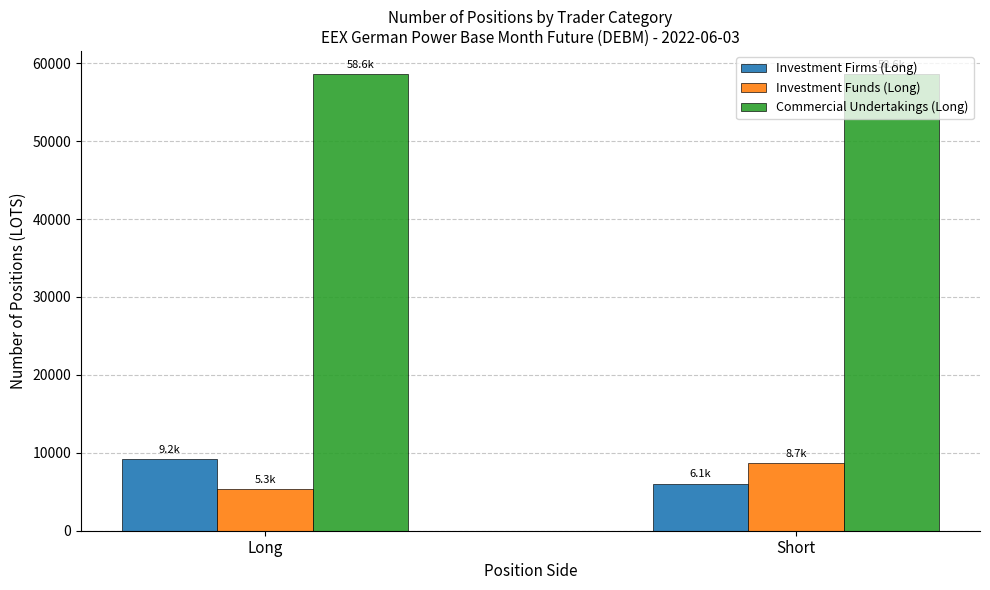

List the series in order of their peak value, highest first.

Commercial Undertakings (Long), Investment Firms (Long), Investment Funds (Long)